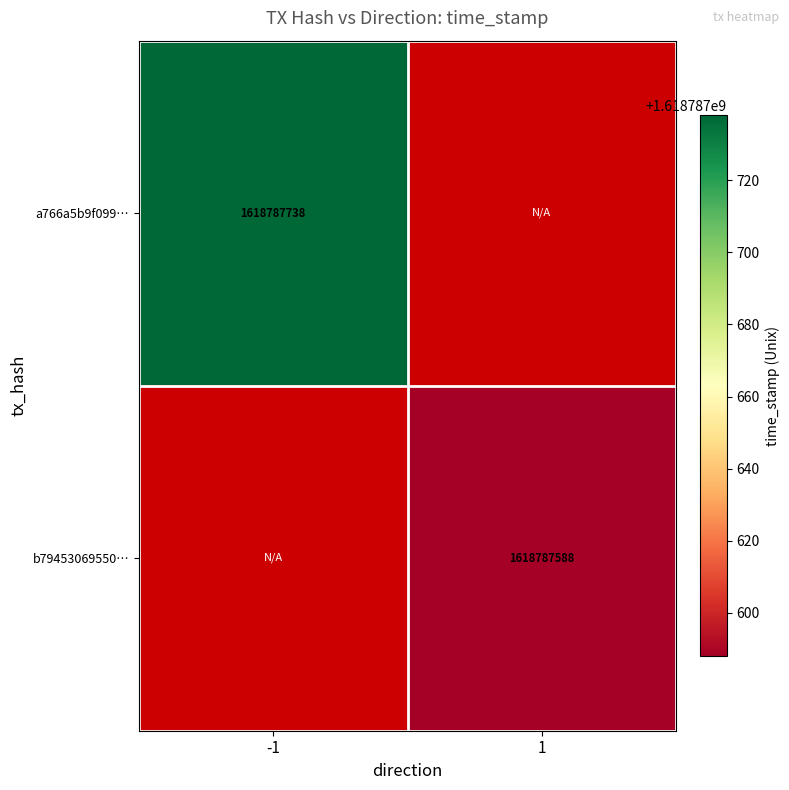

Reading left to right, what are all the values shown in this chart?

a766a5b9f09971dc118cf2fed3c13602dfd4926: -1=1618787738	1=0
b79453069550d214ccbc09e915feddb847b2542: -1=0	1=1618787588